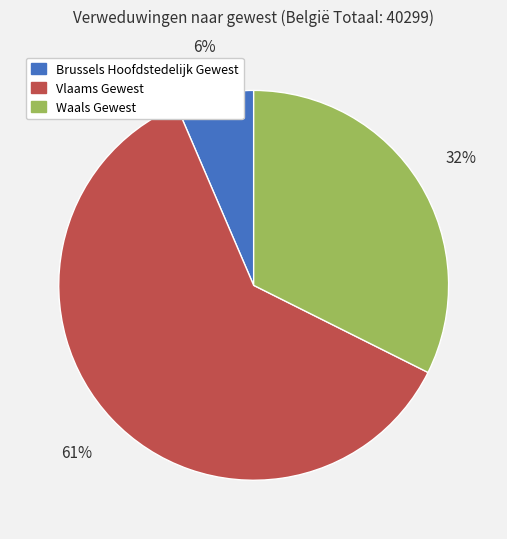

To the nearest percent, what is the average slice percentage?

33%